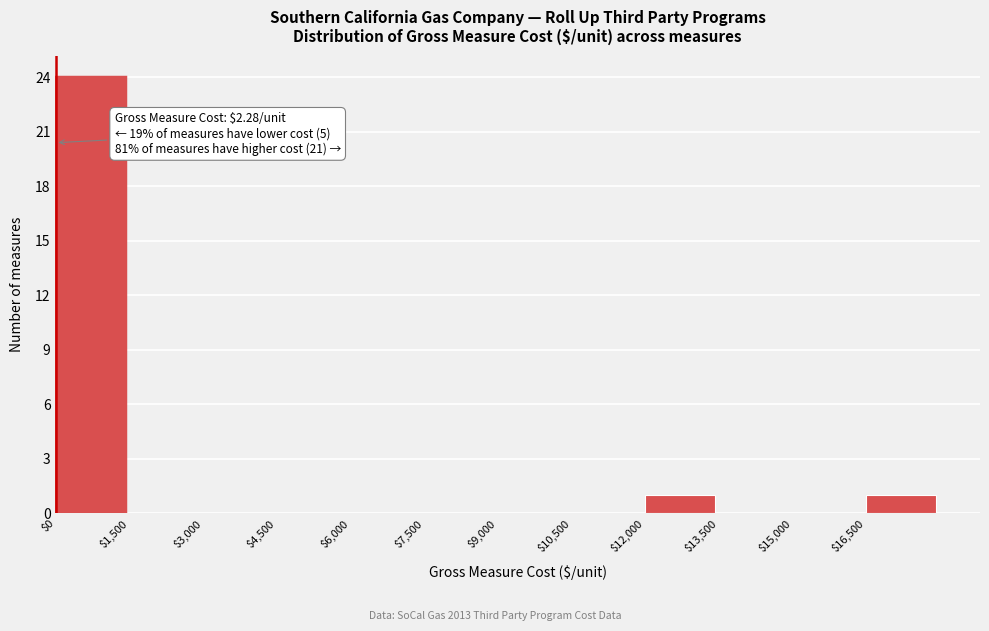

Which range on the x-axis has the tallest bar?

0 to 1500